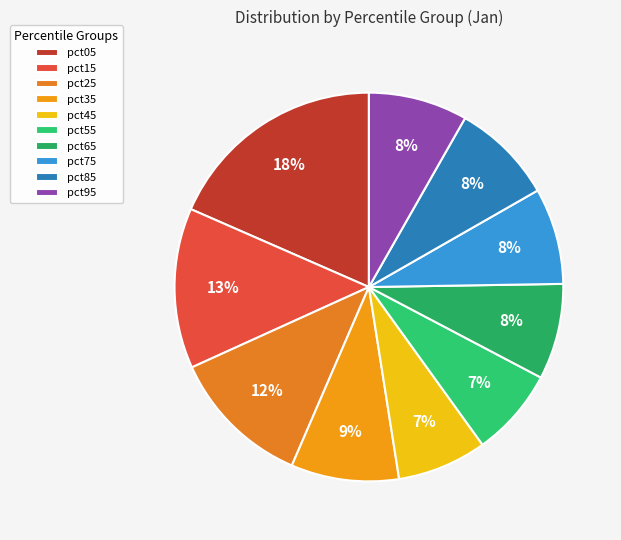

What is the ratio of the value at pct05 to the value at pct35?

2.1